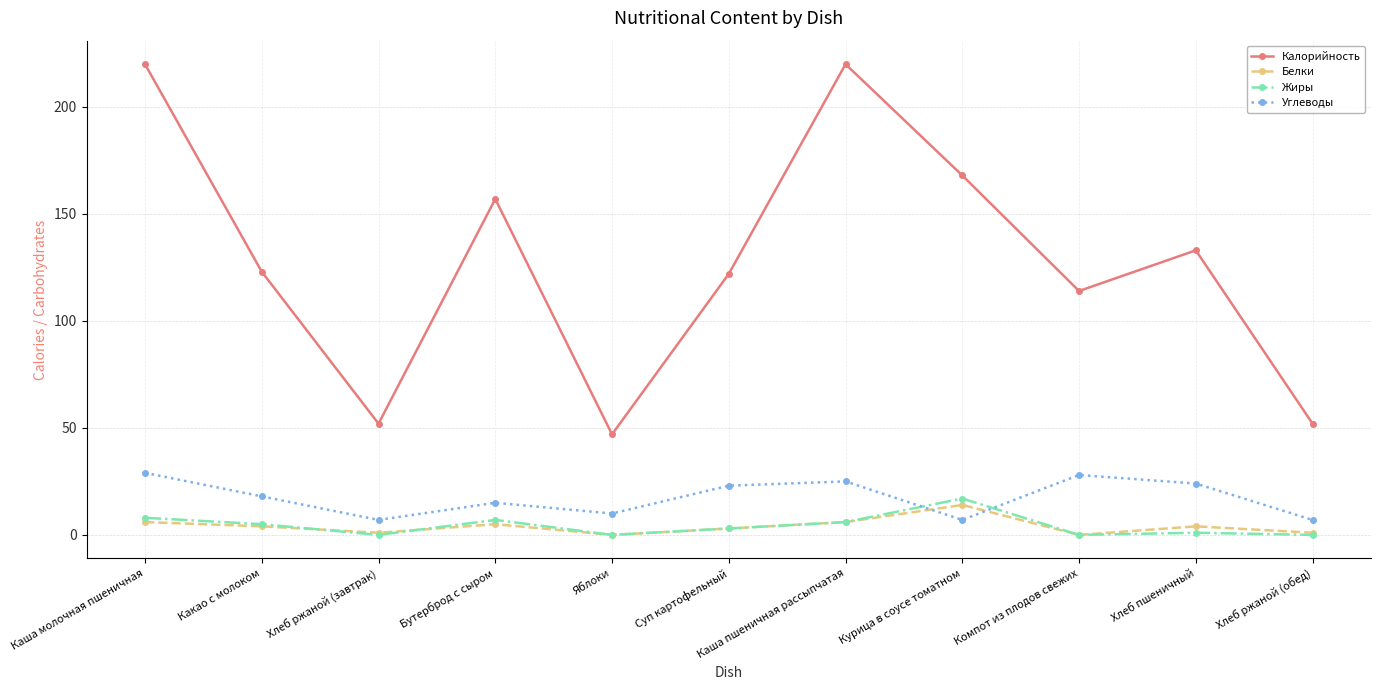

What is the label of the 1st point from the right?

Хлеб ржаной (обед)